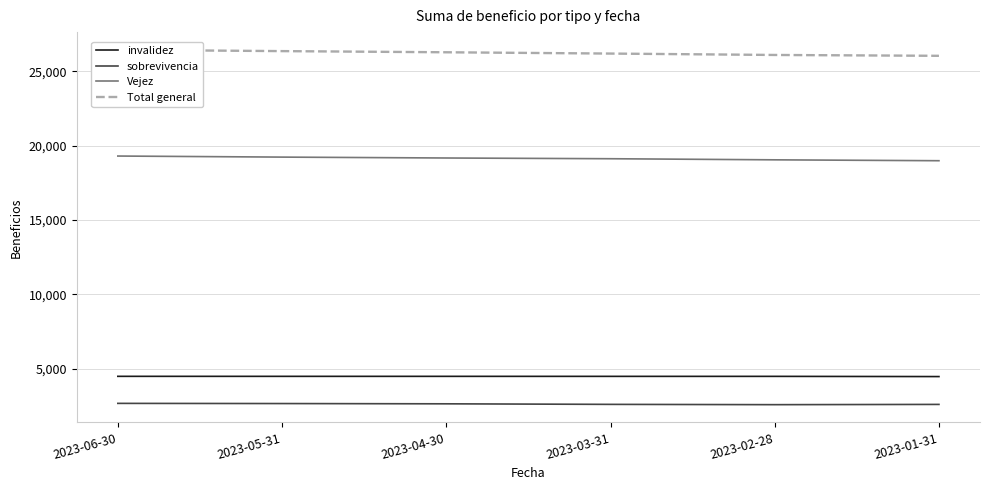

What is the value of the sobrevivencia point at the 1st from the left?

2662